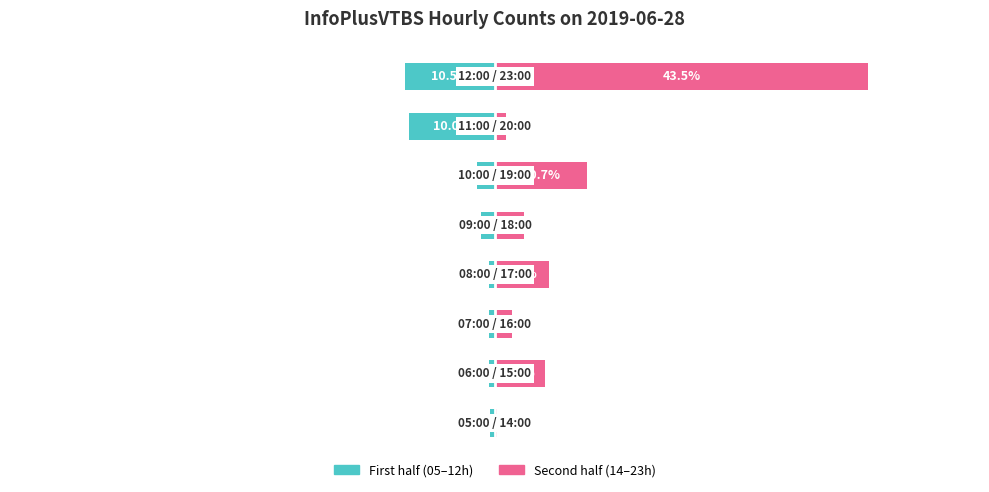

Rank the categories by Second half (14–23h) value from lowest to highest.

0, 6, 2, 4, 1, 3, 5, 7